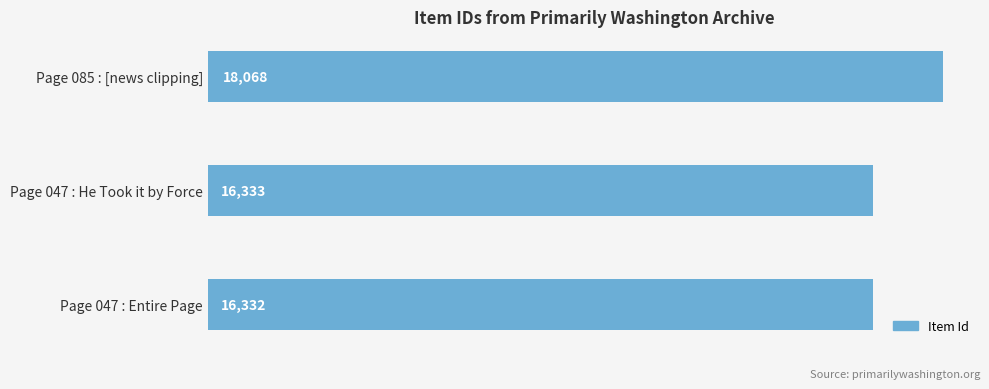

Does the chart contain stacked bars?

No